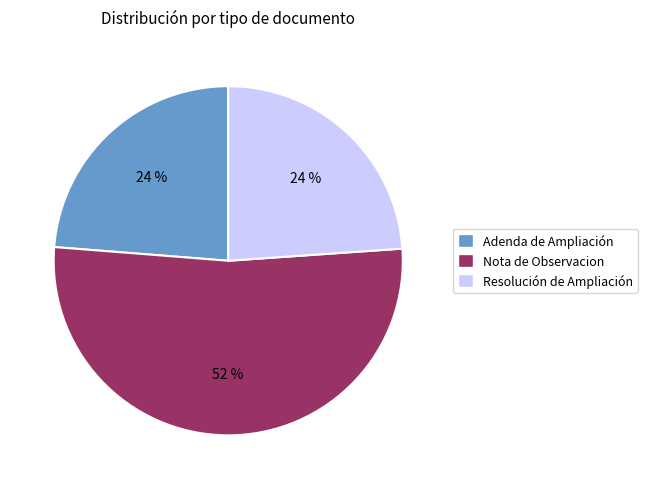

Does Nota de Observacion represent more than half of the total?

Yes